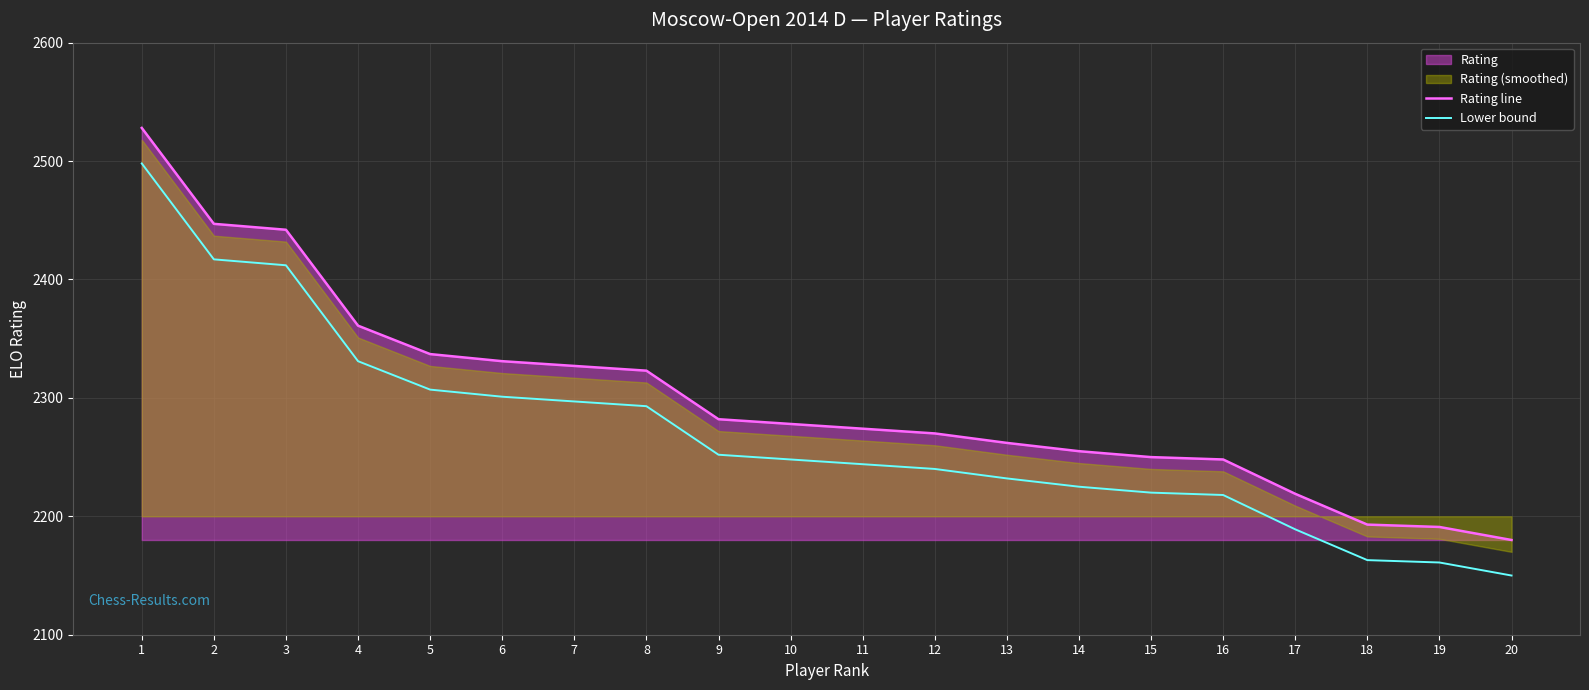

How many lines are shown in the chart?

2